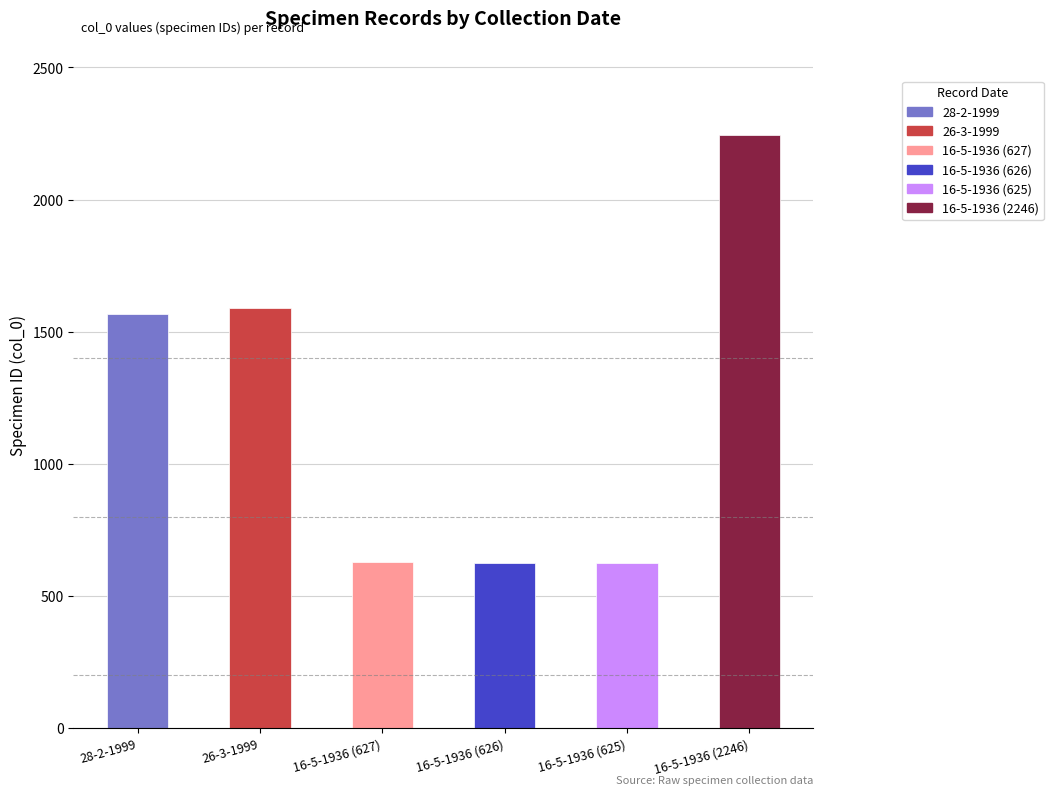

Where is the data nearest to the value 1435?

28-2-1999